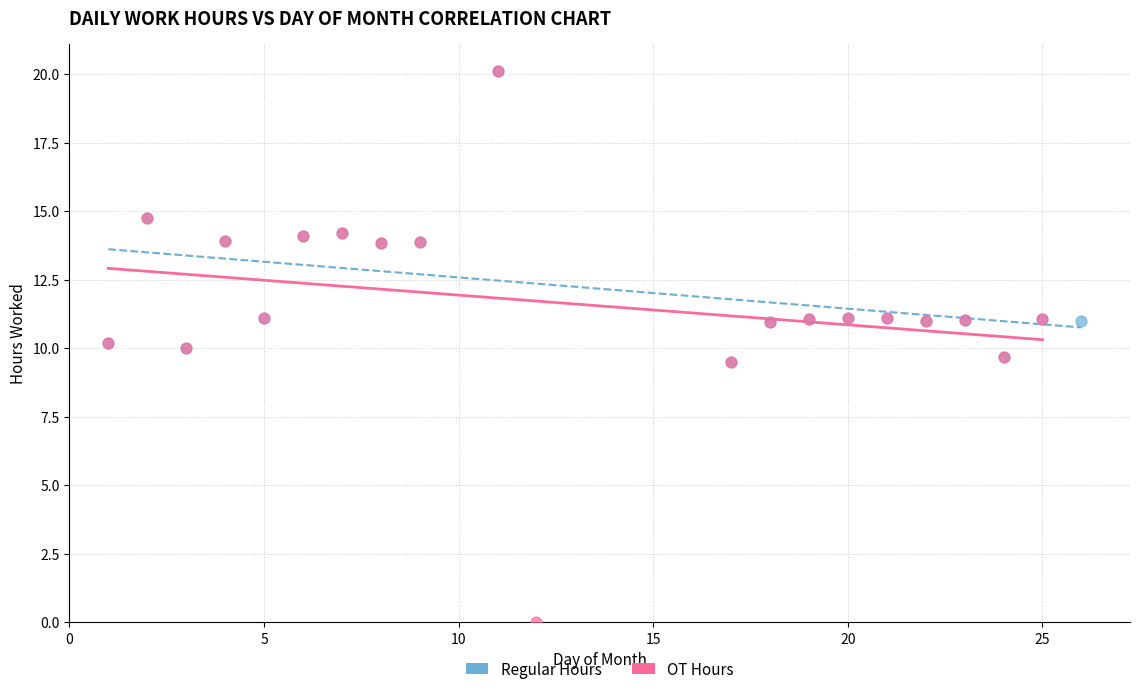

Which series has the largest Y range (max minus min)?

OT Hours